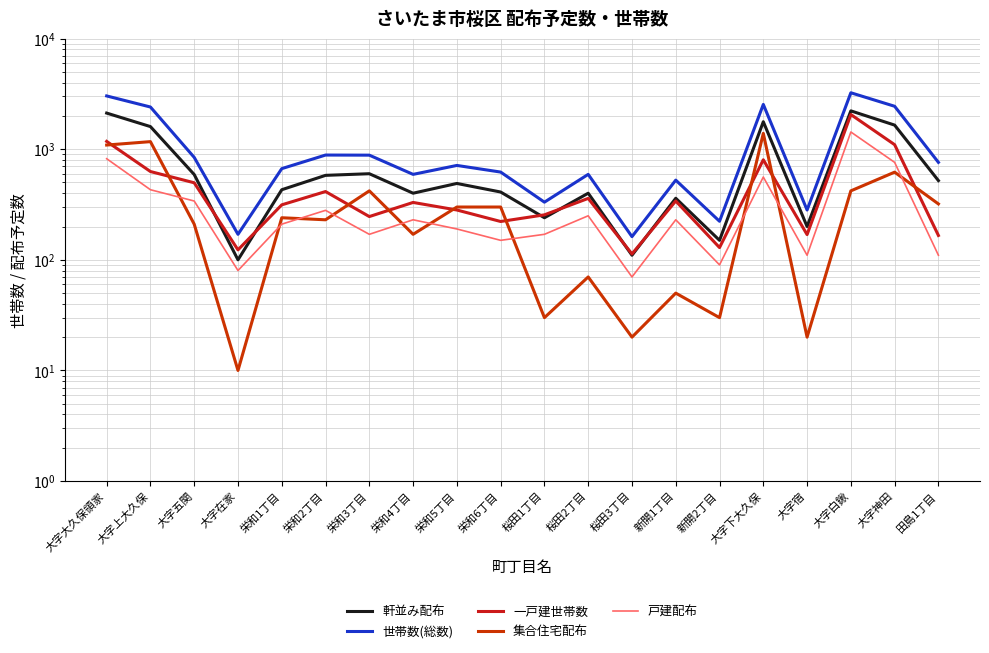

How many interior local valleys does the 軒並み配布 series have?

6